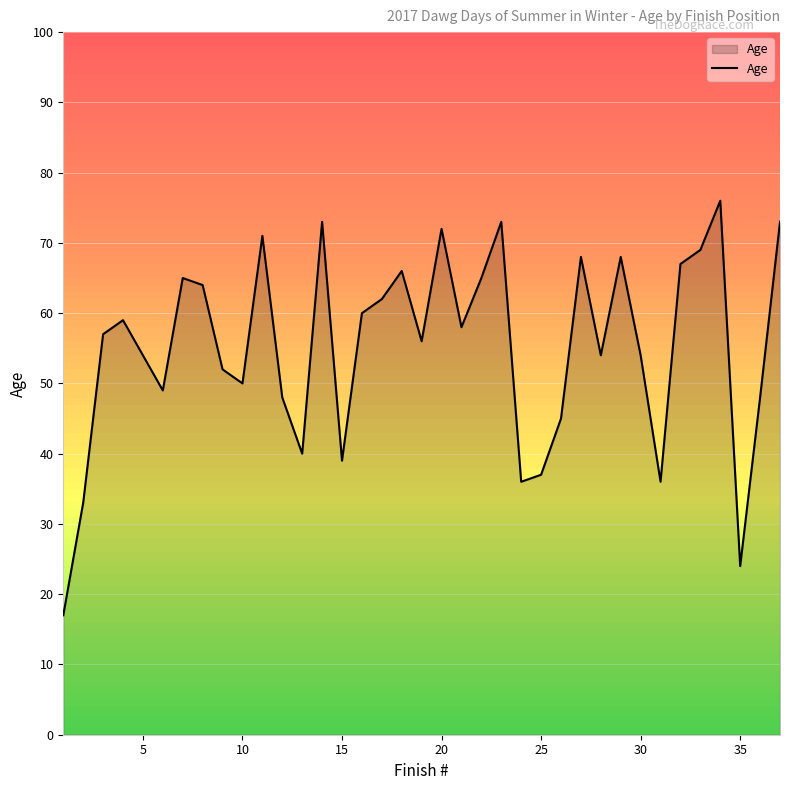

What is the maximum value shown in the chart?

76